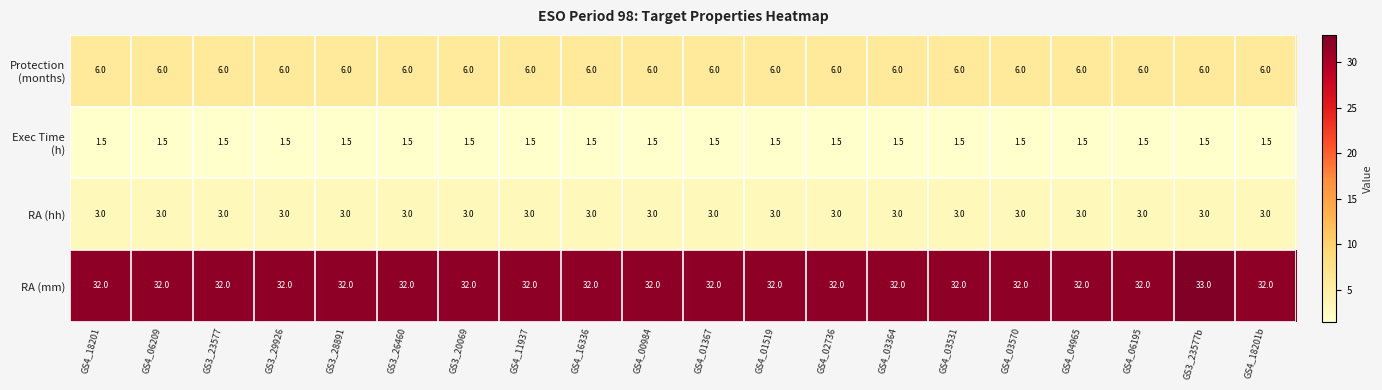

How many series are shown in this chart?

4